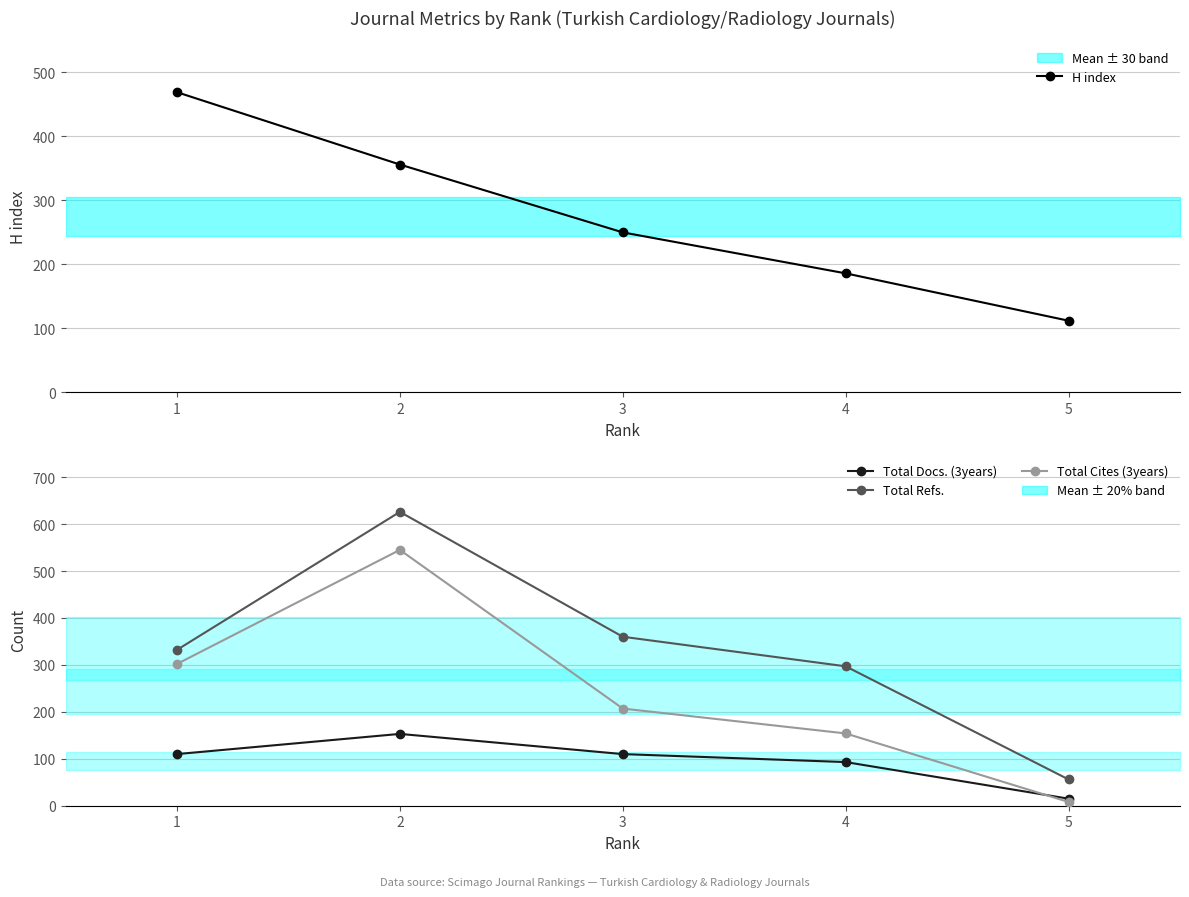

The value of Total Docs. (3years) at 4 is 43. True or false?

False